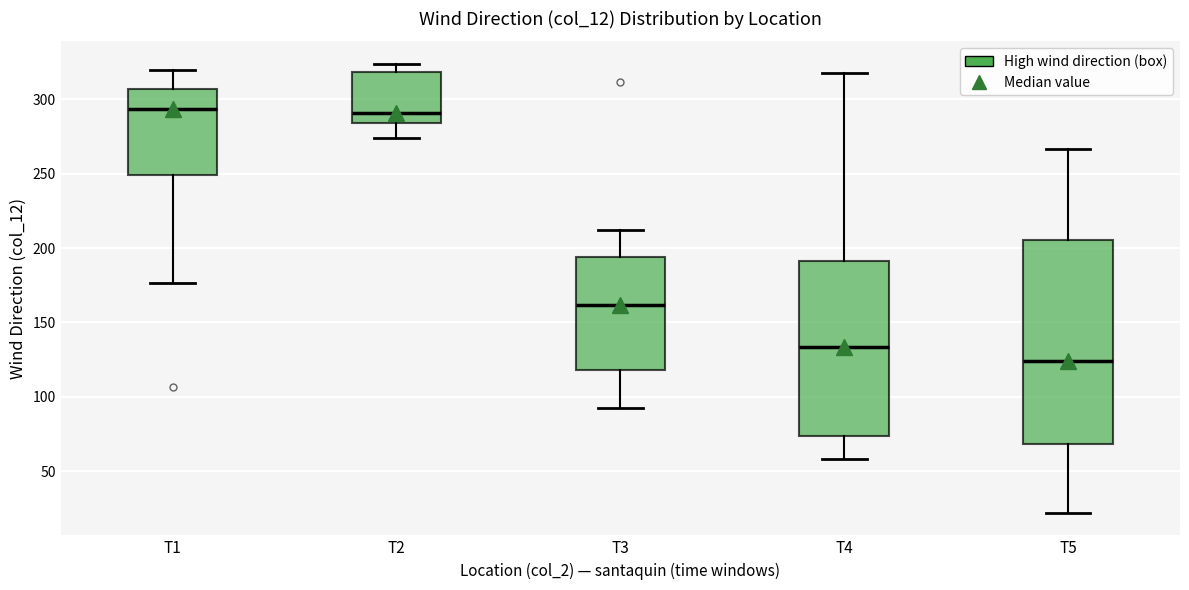

Reading left to right, read every box against the y-axis: the position of its median line, the range the box covers, and the ends of its whiskers. The values are not printed on the chart, so give them approximately, as read against the axis.

T1: median 295, box 250 to 305, whiskers 175 to 320
T2: median 290, box 285 to 320, whiskers 275 to 325
T3: median 160, box 120 to 195, whiskers 95 to 210
T4: median 135, box 75 to 190, whiskers 60 to 320
T5: median 125, box 70 to 205, whiskers 20 to 265